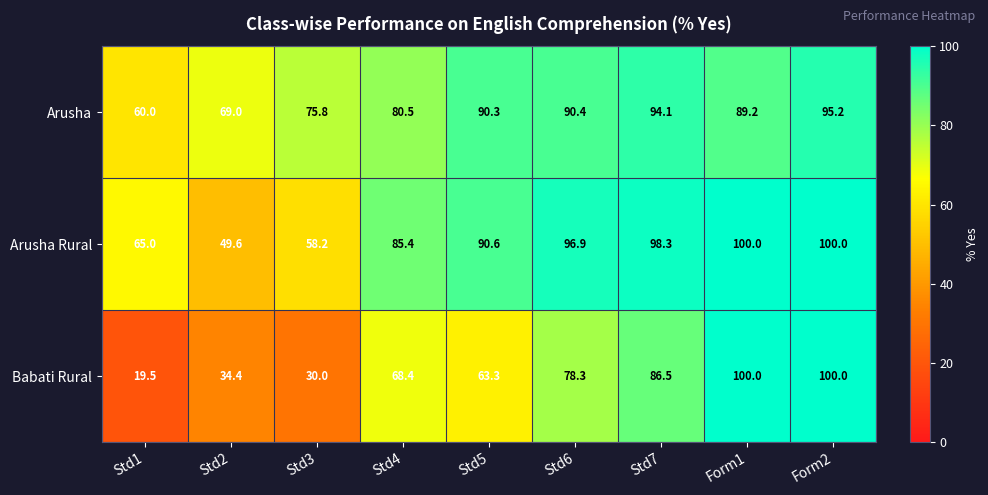

Is it true that Arusha Rural equals 173.2 at Std6?

False